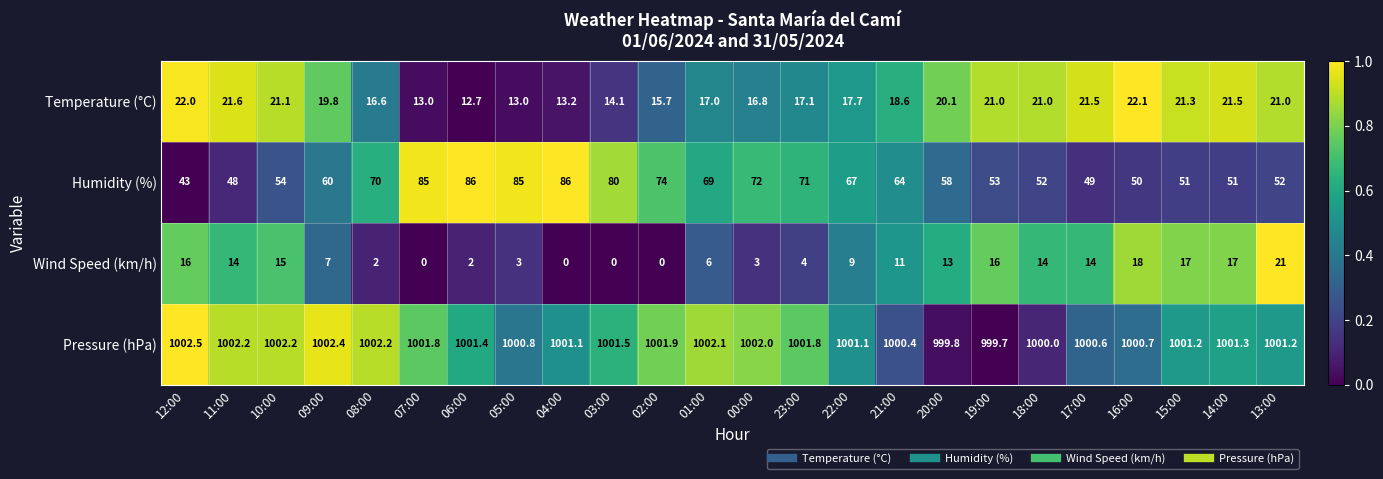

What is the spread (max minus min) of values at 15:00?

984.2